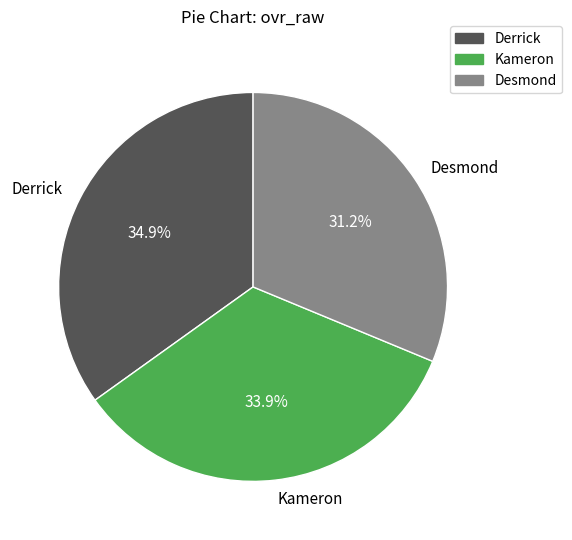

True or false: Kameron accounts for 34% of the total.

True